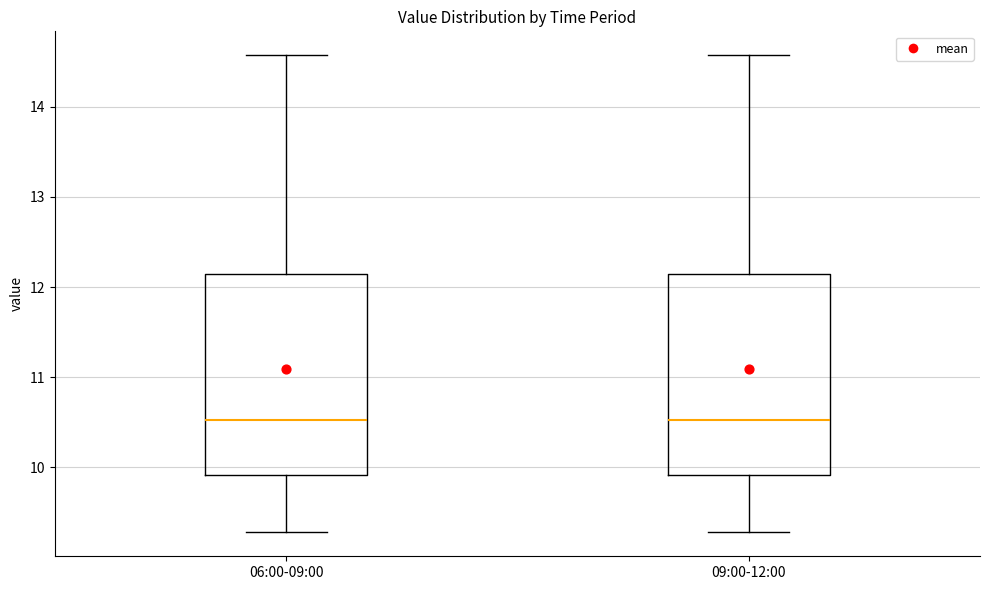

Reading left to right, transcribe this box plot: for each box, give where its median line is, the range the box spans, and where its two whiskers end, as read against the y-axis. The values are not printed on the chart, so give them approximately, as read against the axis.

06:00-09:00: median 10.5, box 9.9 to 12.1, whiskers 9.3 to 14.6
09:00-12:00: median 10.5, box 9.9 to 12.1, whiskers 9.3 to 14.6